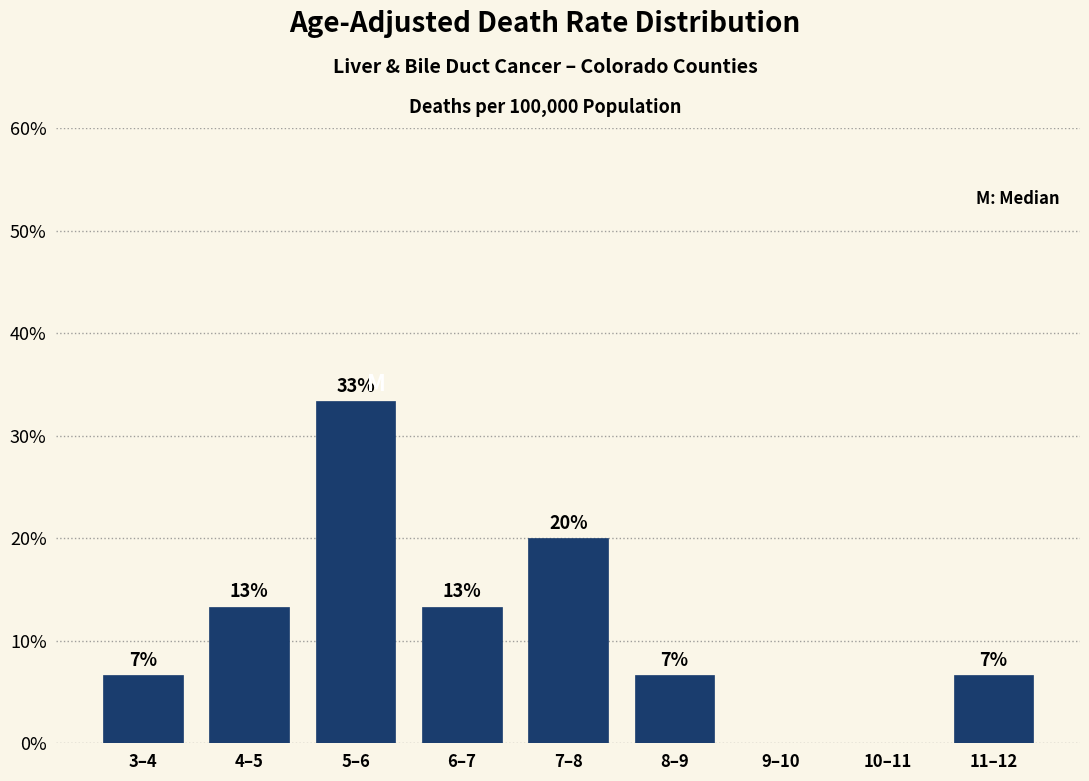

Are the bars horizontal?

No